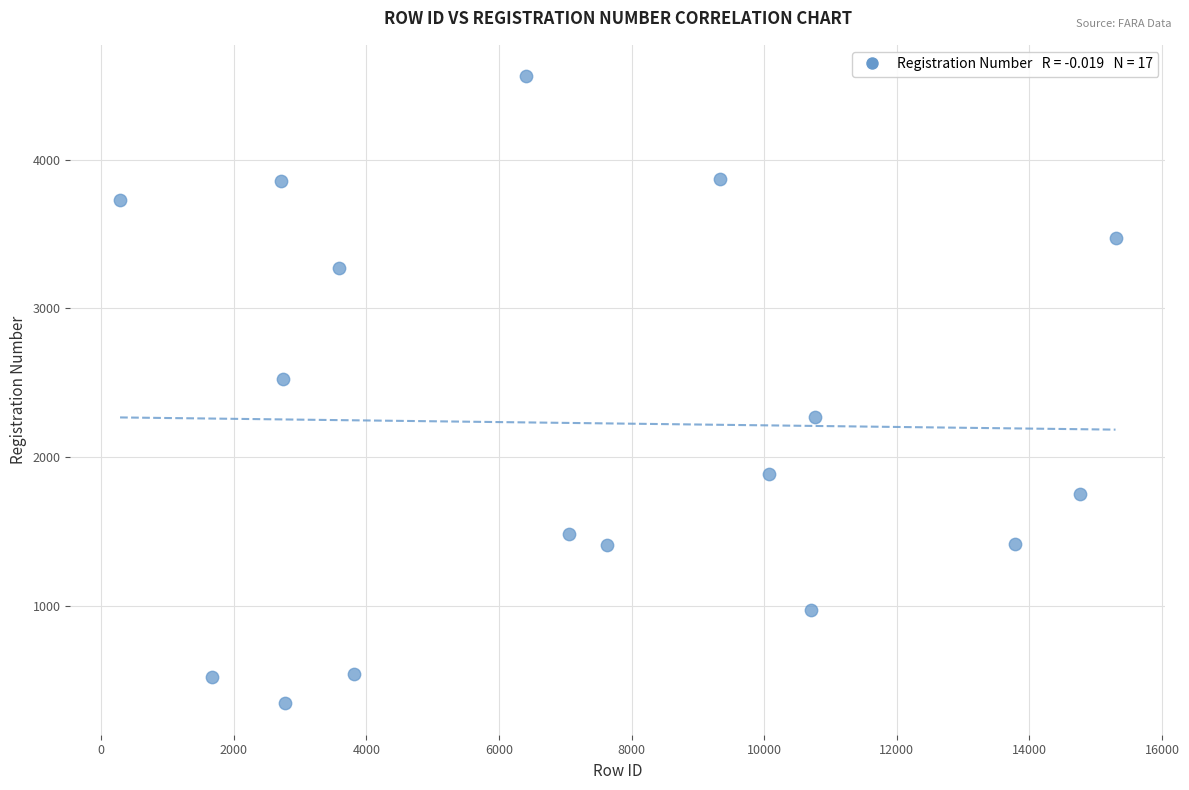

What is the range of Y values (max minus min)?

4216